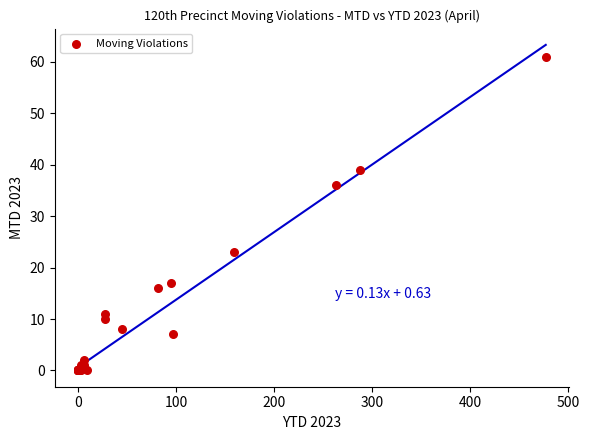

What Y value in the scatter plot is closest to 30?

36